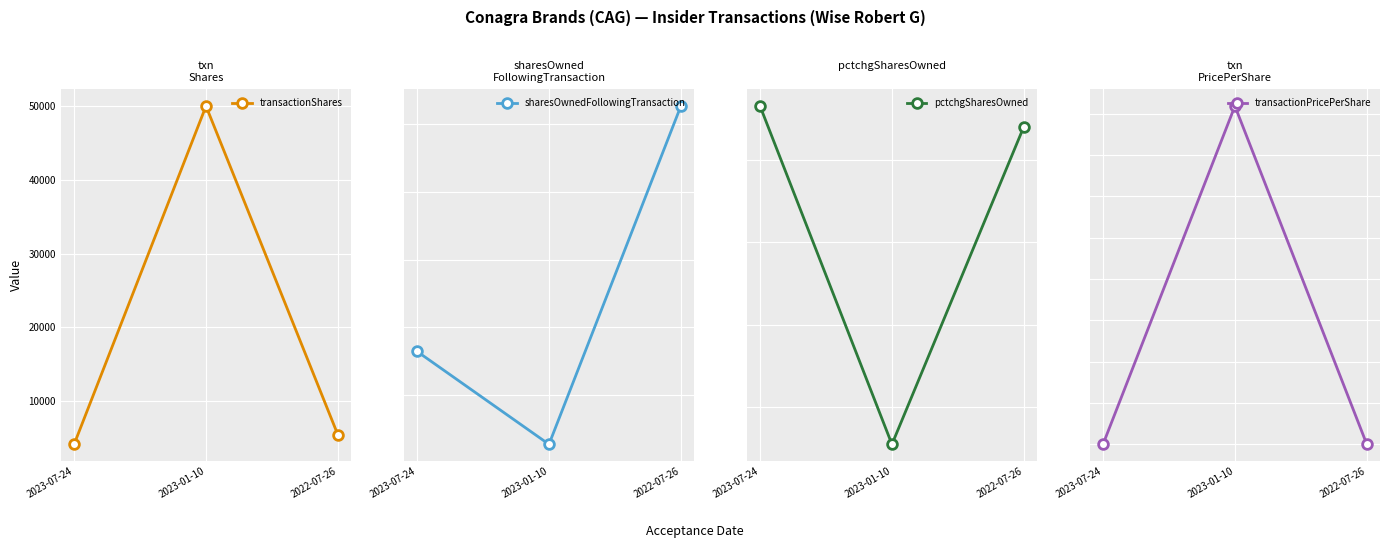

Which series has the largest total across all categories?

sharesOwnedFollowingTransaction